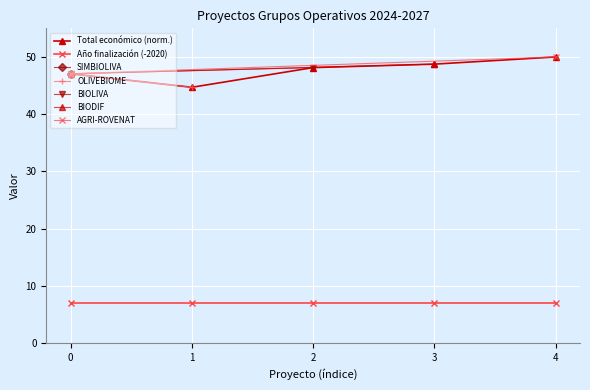

Which has a higher value, 0 or 2?

2